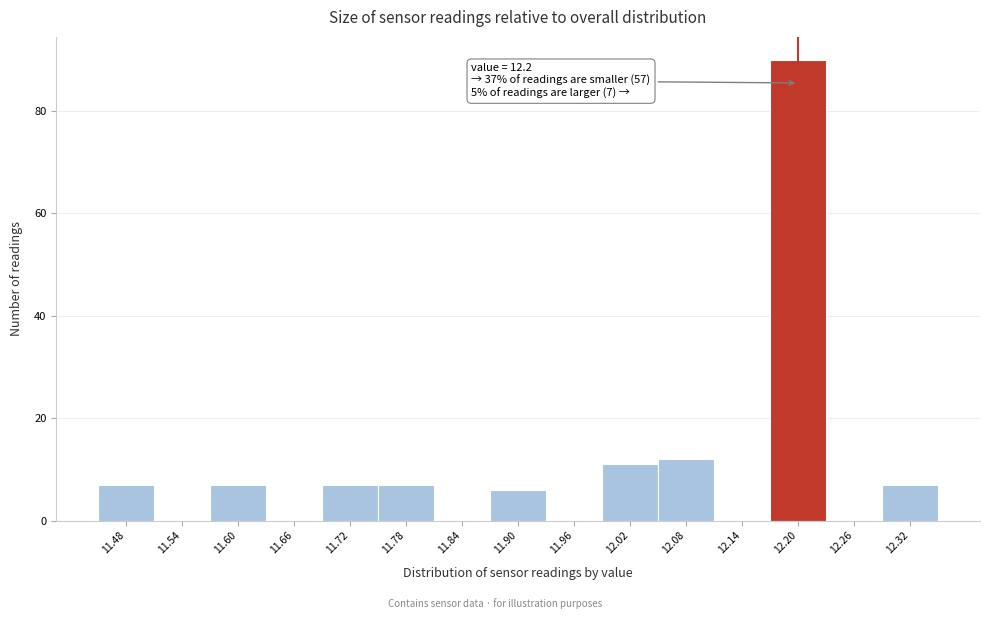

Over which range of the x-axis is the bar tallest?

12.17 to 12.23